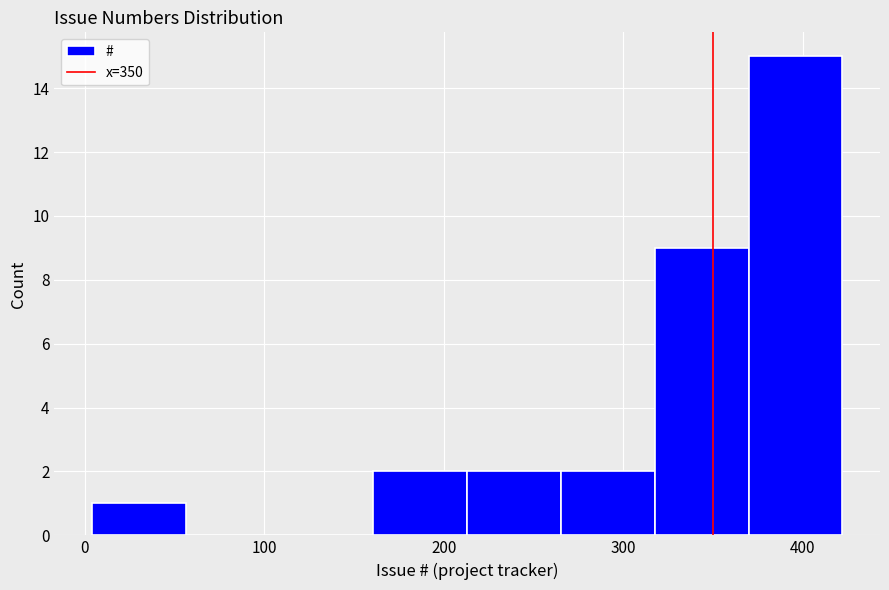

Reading left to right, list every bar in this chart as the range it spans on the x-axis followed by its height. Neither the bar edges nor the heights are printed on the chart, so give them approximately, as read against the axes.

0 to 60: 1
60 to 110: 0
110 to 160: 0
160 to 210: 2
210 to 270: 2
270 to 320: 2
320 to 370: 9
370 to 420: 15